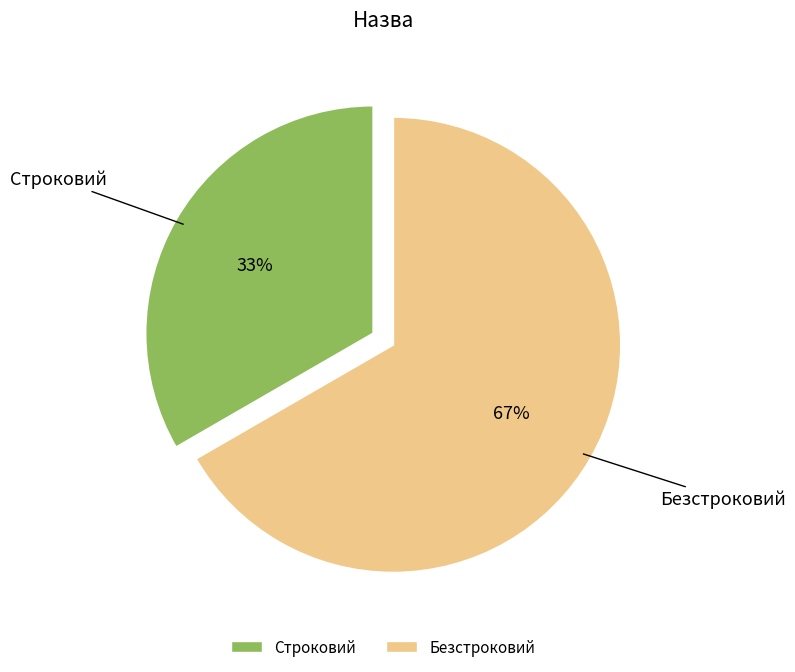

Which slice is the smallest?

Строковий